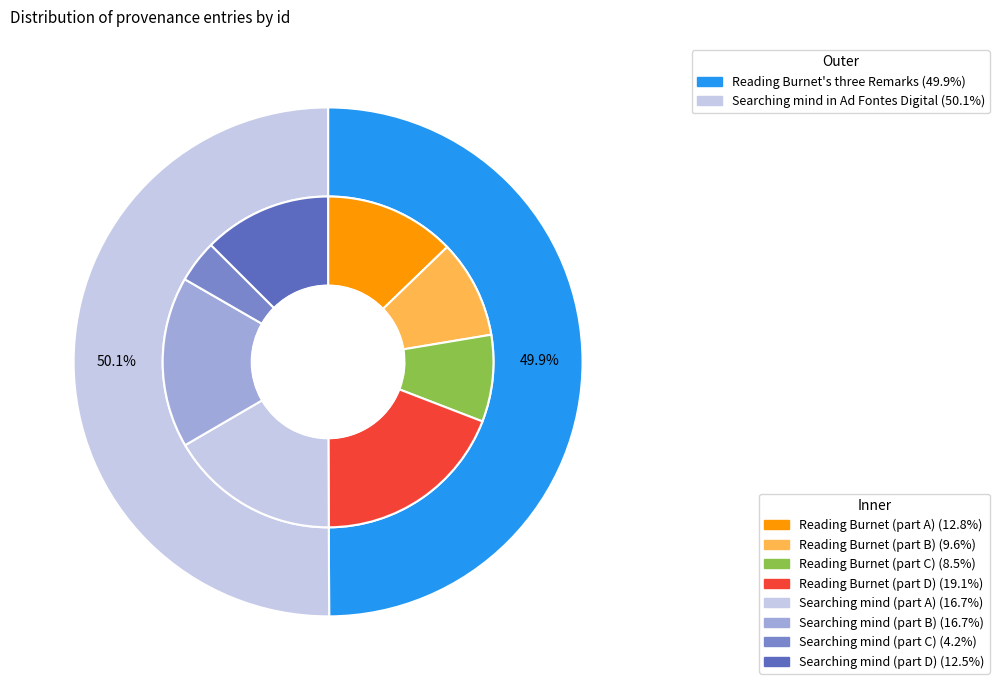

Approximately how many times larger is the value at Searching mind in Ad Fontes Digital compared to Reading Burnet's three Remarks?

1.0